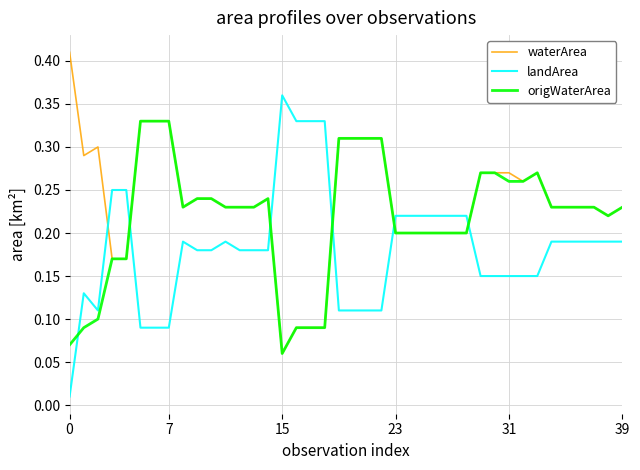

List the series in order of their peak value, highest first.

waterArea, landArea, origWaterArea